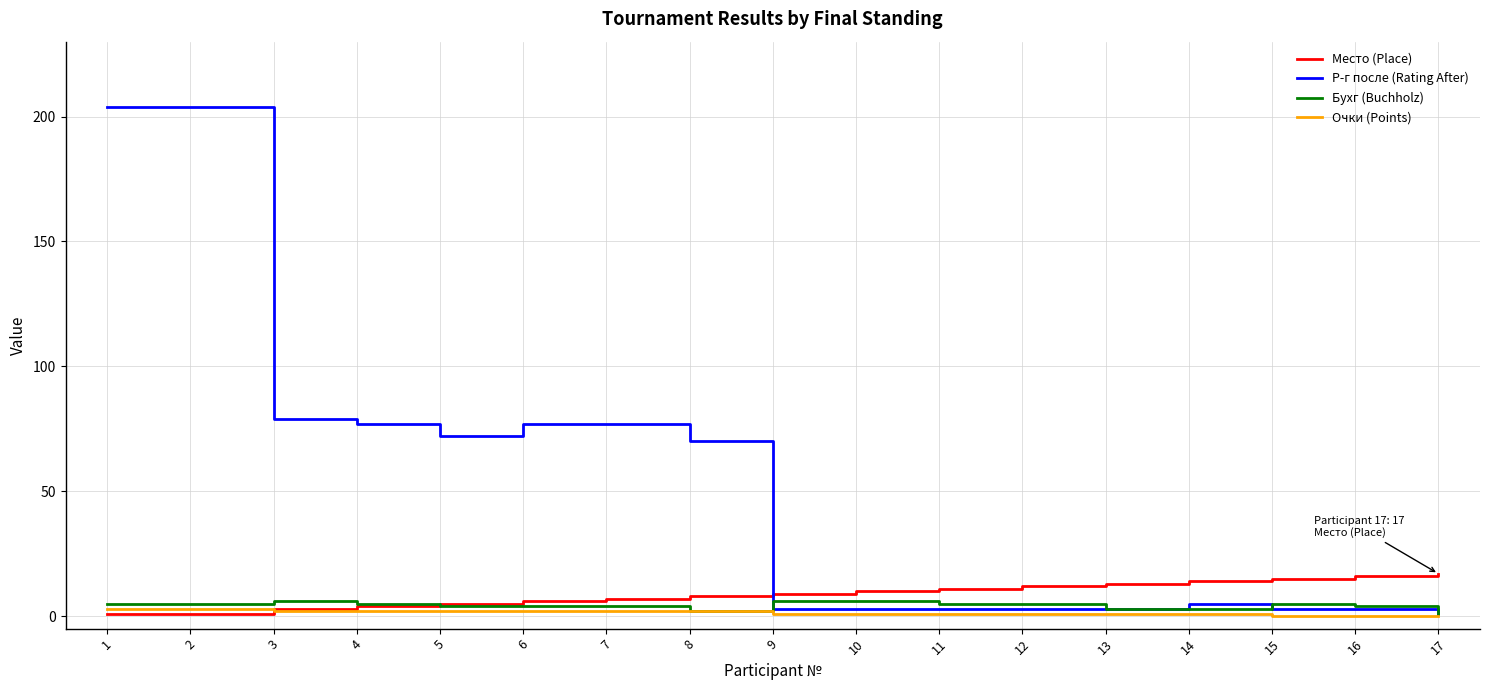

Which series changed the most between 8 and 15?

Р-г после (Rating After)